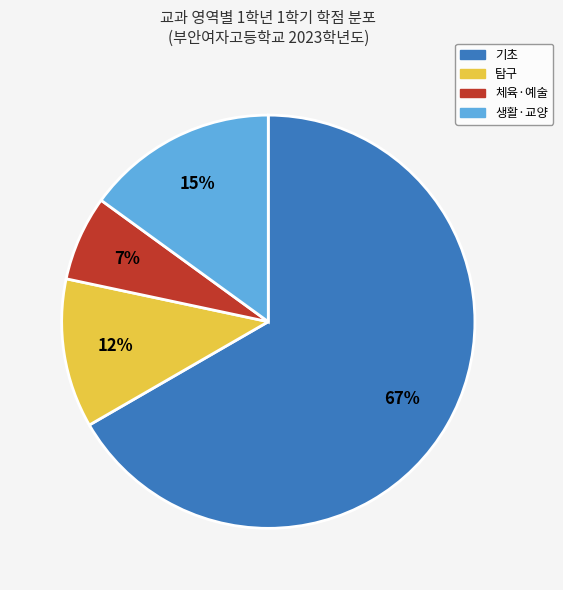

Combined, do 체육·예술 and 생활·교양 account for over 50%?

No